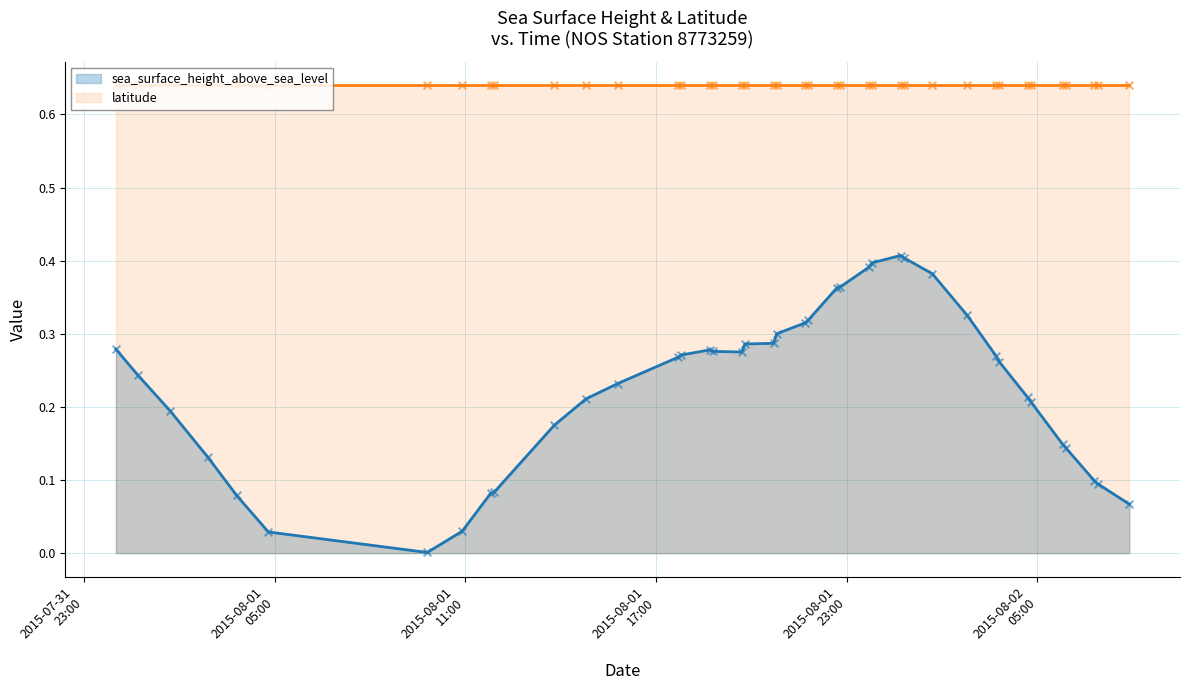

What is the change in value from 2015-08-02T04:42 to 2015-08-02T06:54?

-0.1